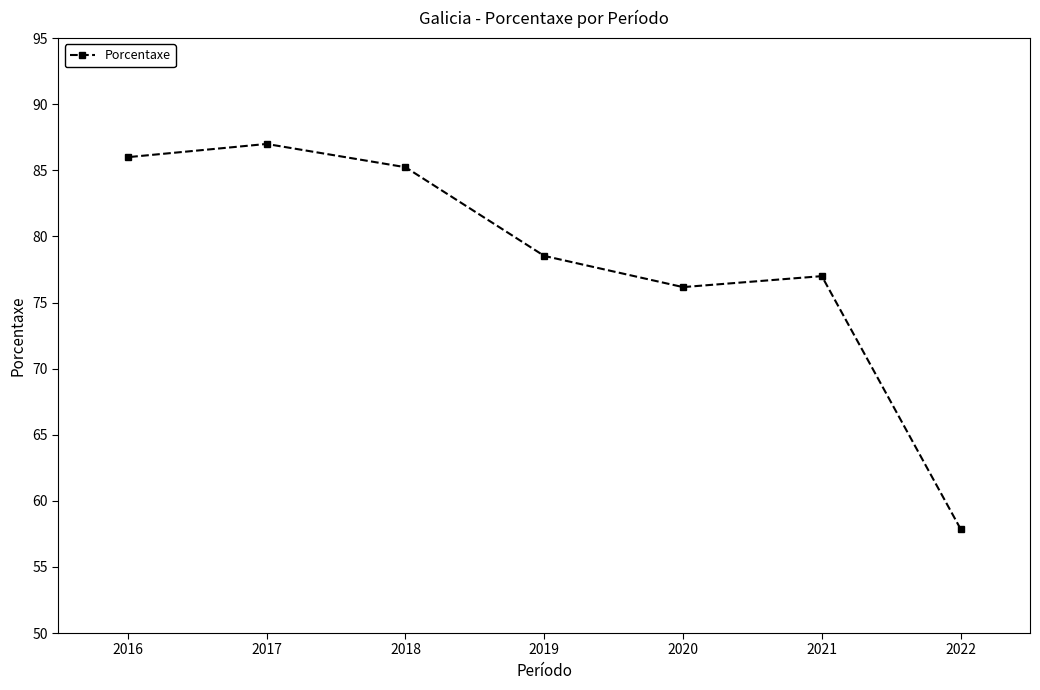

The chart shows a value of 124.9 at 2021. True or false?

False